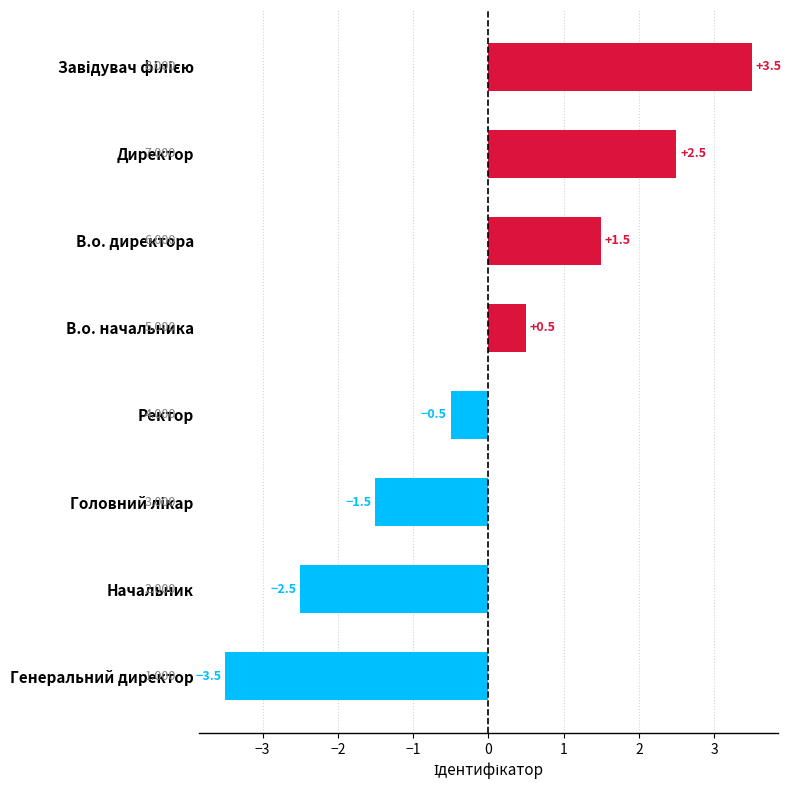

Which category has the lowest value across all series?

Генеральний директор